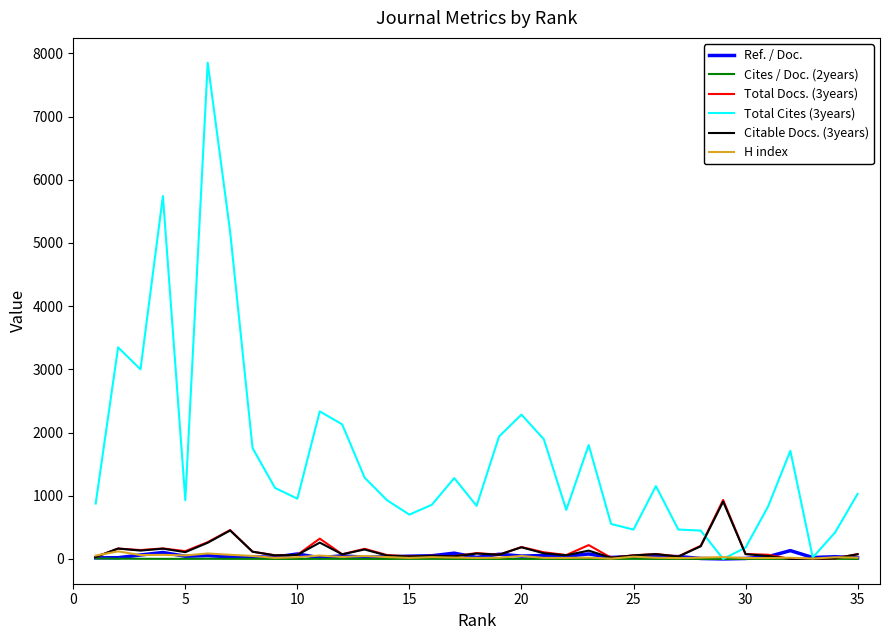

Which series has the largest total across all categories?

Total Cites (3years)